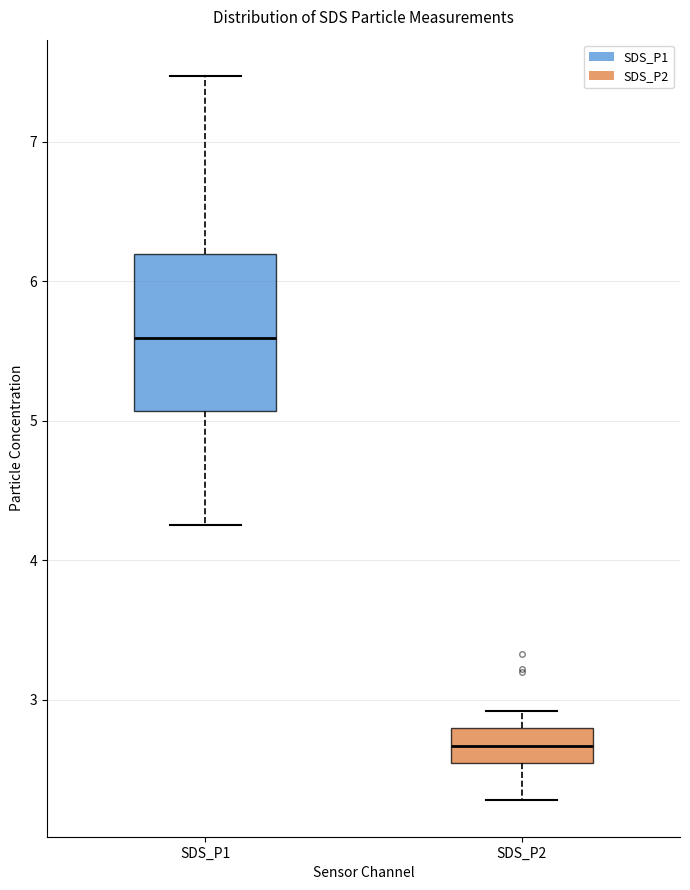

Which box's median line is the lowest?

SDS_P2